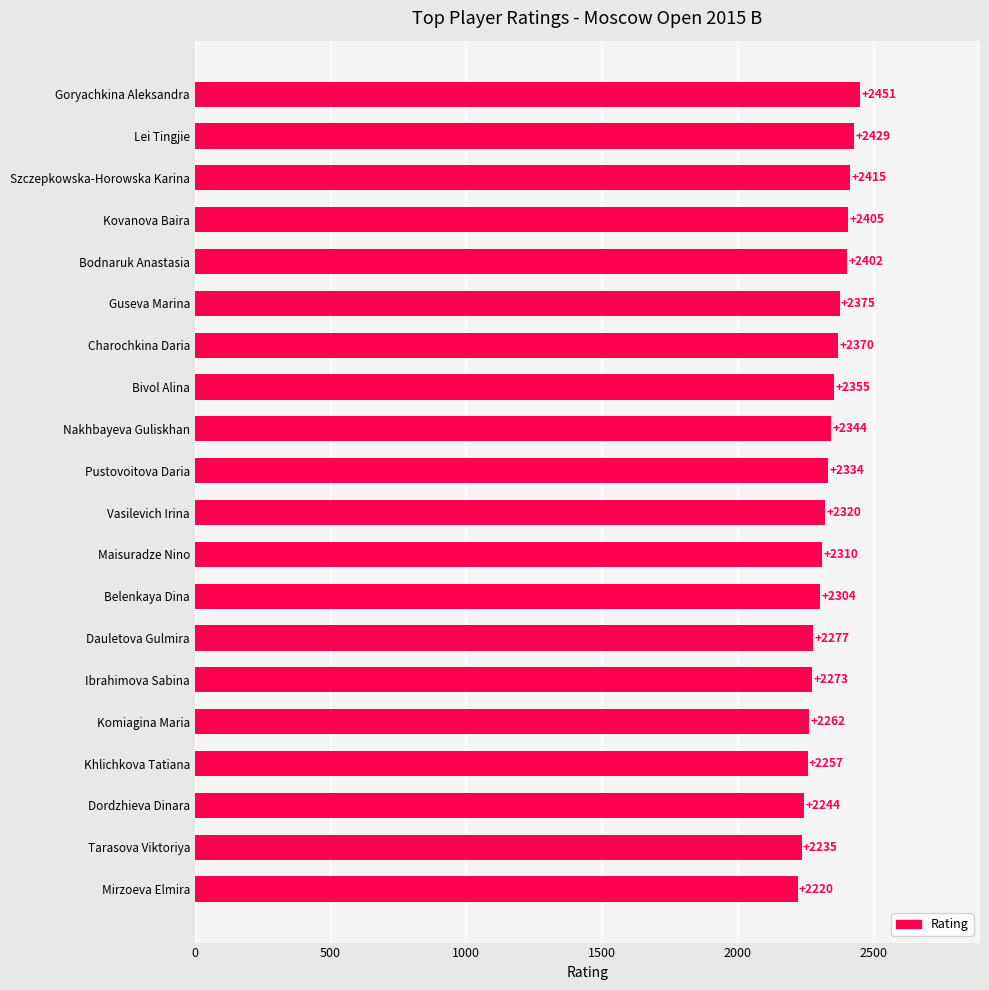

How many values are below 2334?

10